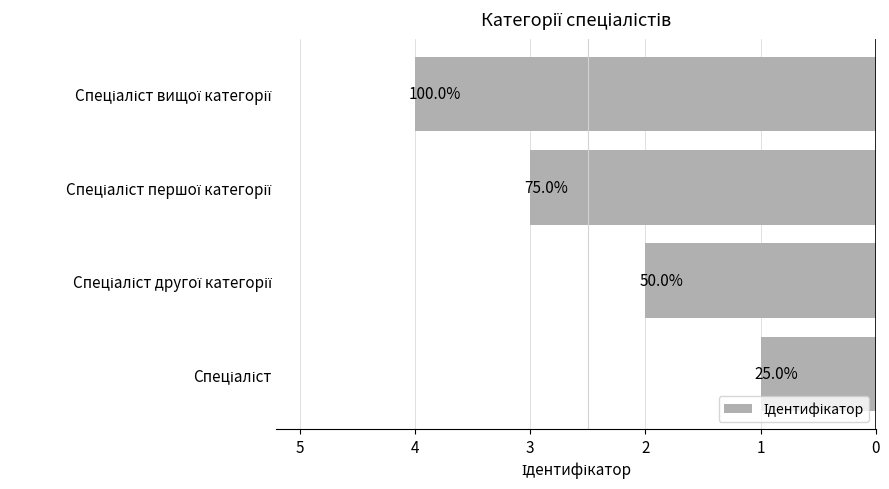

How many bars are there in total?

4